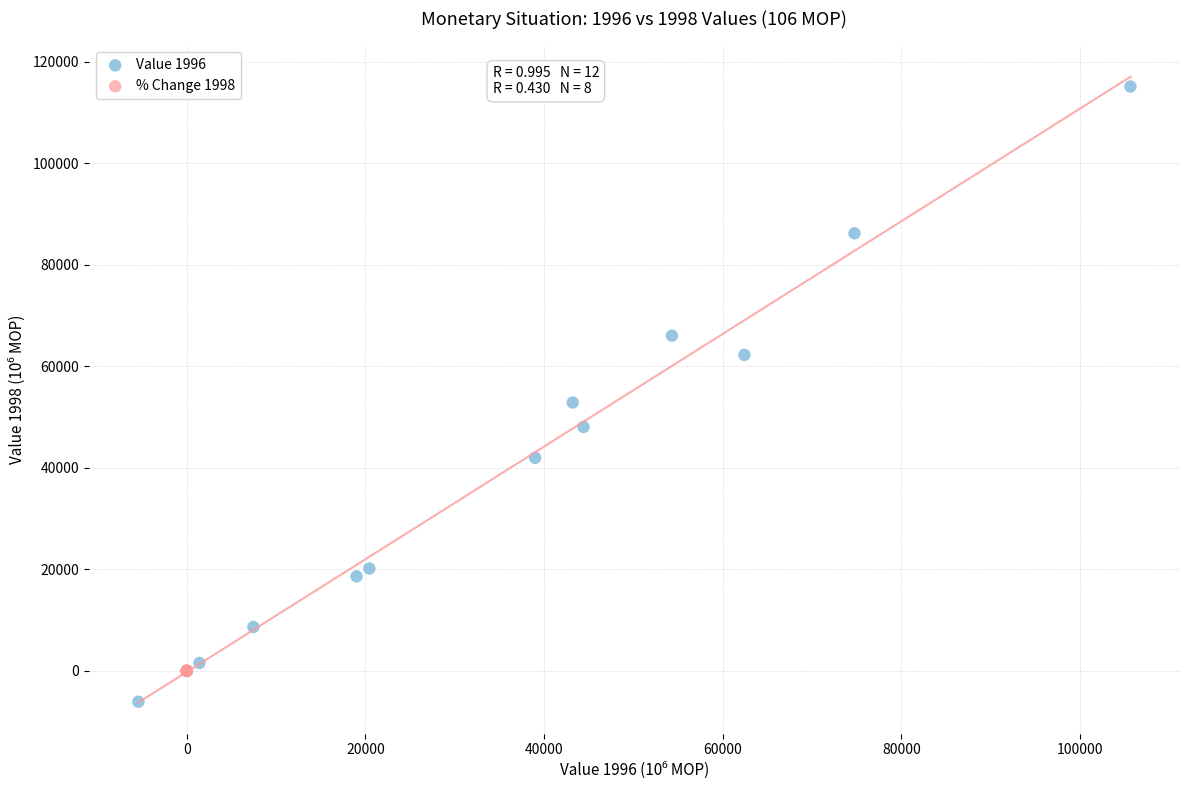

Which series has the largest Y range (max minus min)?

Value 1996